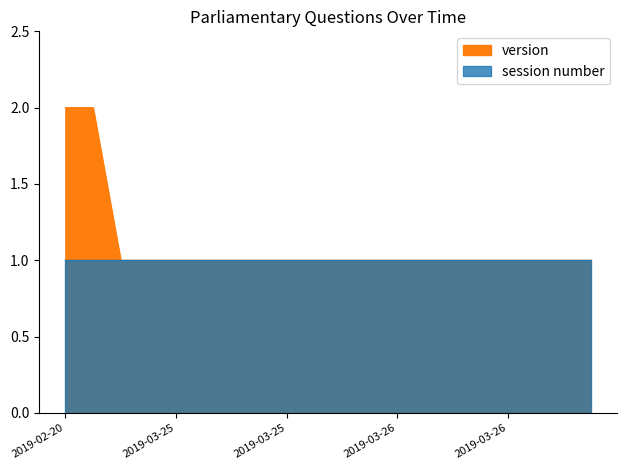

What is the label of the 3rd point from the right?

2019-03-26